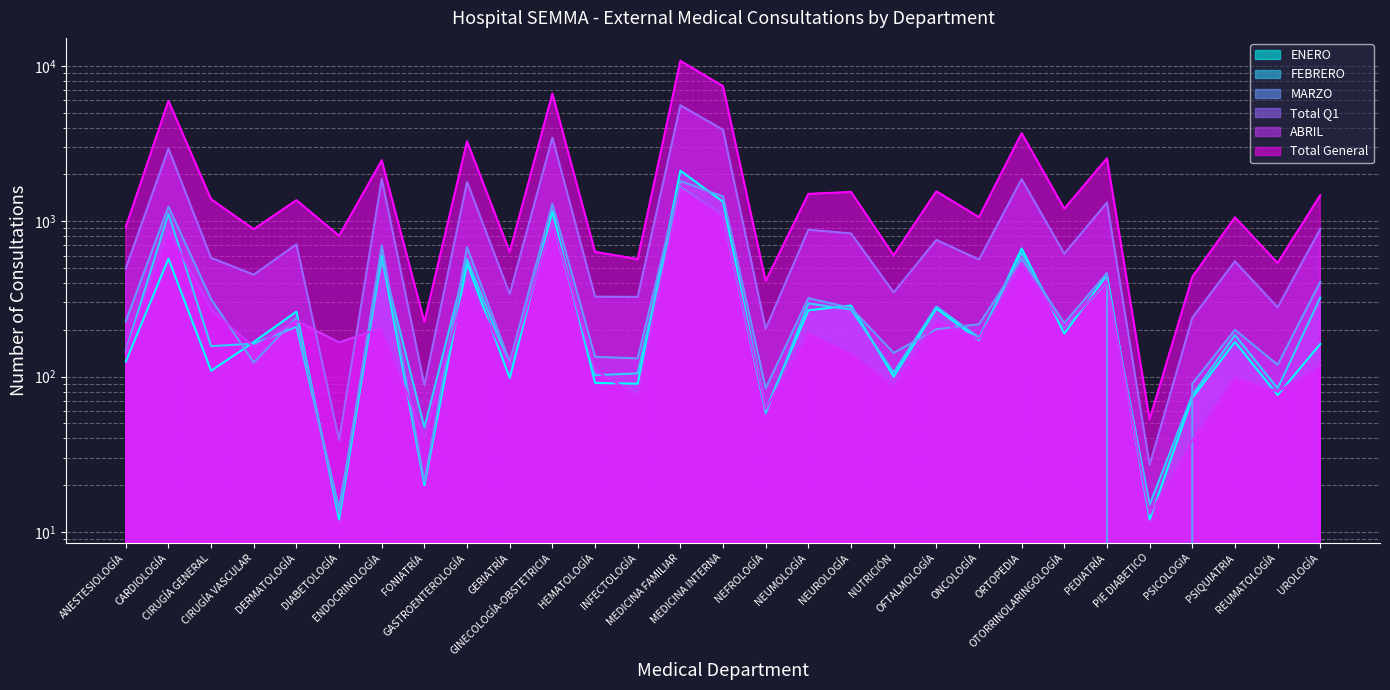

What is the minimum value for ENERO?

12